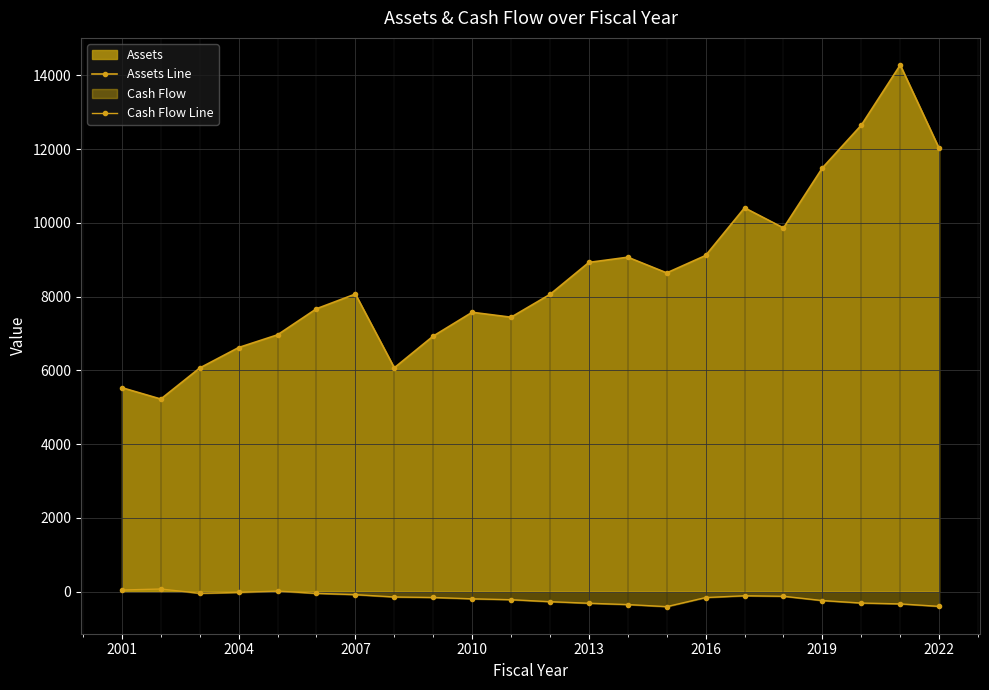

Rank the series at 2001 from lowest to highest value.

Cash Flow Line, Assets Line